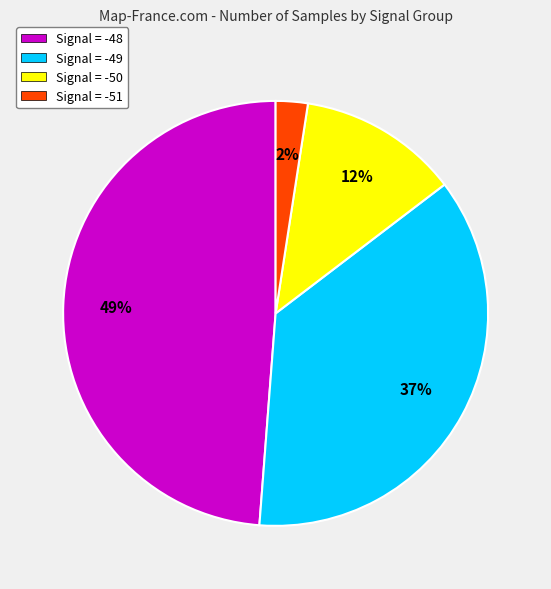

Count the number of slices in the pie.

4